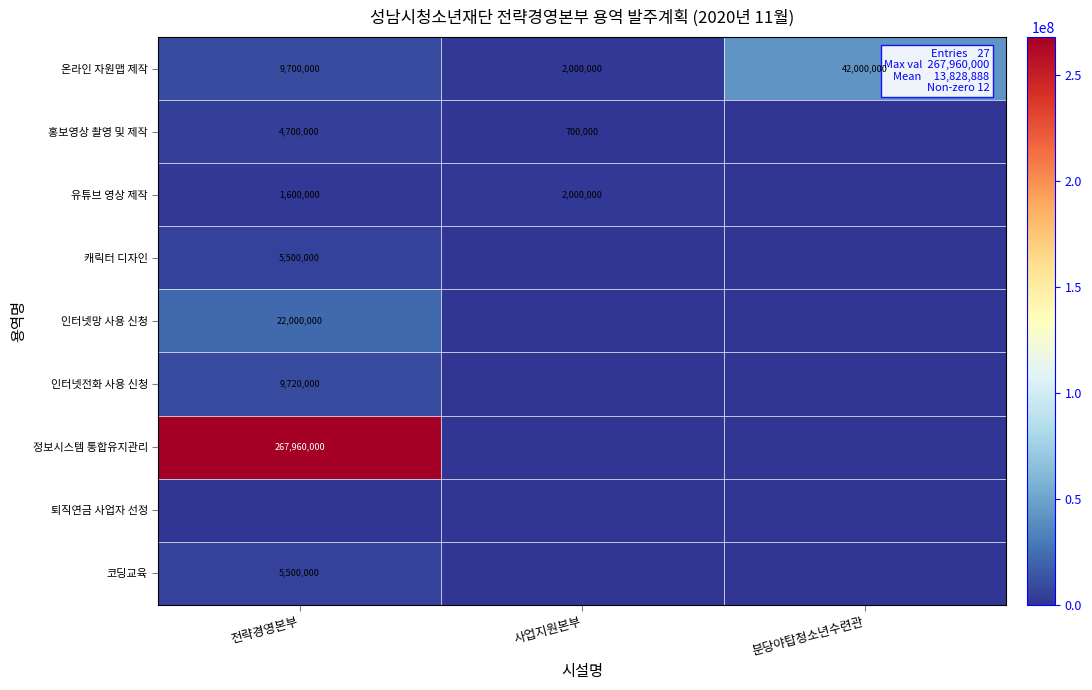

The 유튜브 영상 제작 series shows 2000000 at 사업지원본부. True or false?

True